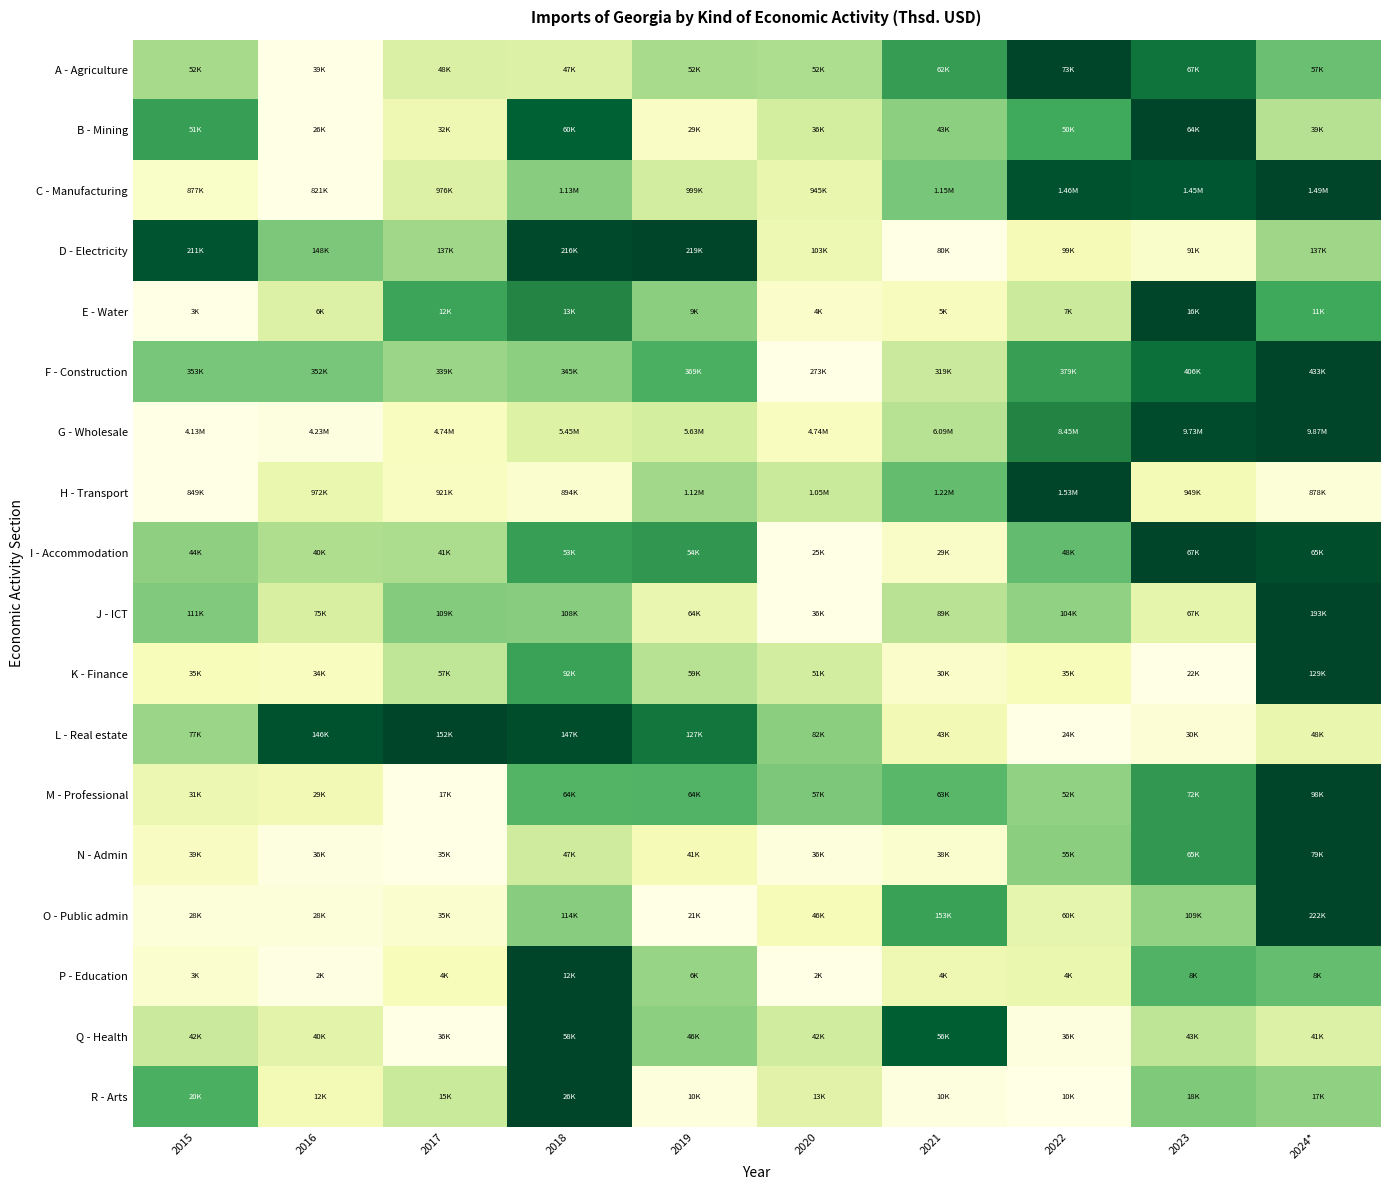

Reading right to left, list all the values displayed in this chart.

A - Agriculture: 2024*=0.5	2023=0.8	2022=1.0	2021=0.7	2020=0.4	2019=0.4	2018=0.2	2017=0.2	2016=0.0	2015=0.4
B - Mining: 2024*=0.4	2023=1.0	2022=0.6	2021=0.5	2020=0.3	2019=0.1	2018=0.9	2017=0.2	2016=0.0	2015=0.7
C - Manufacturing: 2024*=1.0	2023=0.9	2022=1.0	2021=0.5	2020=0.2	2019=0.3	2018=0.5	2017=0.2	2016=0.0	2015=0.1
D - Electricity: 2024*=0.4	2023=0.1	2022=0.1	2021=0.0	2020=0.2	2019=1.0	2018=1.0	2017=0.4	2016=0.5	2015=0.9
E - Water: 2024*=0.6	2023=1.0	2022=0.3	2021=0.1	2020=0.1	2019=0.5	2018=0.7	2017=0.6	2016=0.2	2015=0.0
F - Construction: 2024*=1.0	2023=0.8	2022=0.7	2021=0.3	2020=0.0	2019=0.6	2018=0.5	2017=0.4	2016=0.5	2015=0.5
G - Wholesale: 2024*=1.0	2023=1.0	2022=0.8	2021=0.3	2020=0.1	2019=0.3	2018=0.2	2017=0.1	2016=0.0	2015=0.0
H - Transport: 2024*=0.0	2023=0.1	2022=1.0	2021=0.5	2020=0.3	2019=0.4	2018=0.1	2017=0.1	2016=0.2	2015=0.0
I - Accommodation: 2024*=1.0	2023=1.0	2022=0.5	2021=0.1	2020=0.0	2019=0.7	2018=0.7	2017=0.4	2016=0.4	2015=0.4
J - ICT: 2024*=1.0	2023=0.2	2022=0.4	2021=0.3	2020=0.0	2019=0.2	2018=0.5	2017=0.5	2016=0.3	2015=0.5
K - Finance: 2024*=1.0	2023=0.0	2022=0.1	2021=0.1	2020=0.3	2019=0.3	2018=0.7	2017=0.3	2016=0.1	2015=0.1
L - Real estate: 2024*=0.2	2023=0.0	2022=0.0	2021=0.2	2020=0.5	2019=0.8	2018=1.0	2017=1.0	2016=1.0	2015=0.4
M - Professional: 2024*=1.0	2023=0.7	2022=0.4	2021=0.6	2020=0.5	2019=0.6	2018=0.6	2017=0.0	2016=0.2	2015=0.2
N - Admin: 2024*=1.0	2023=0.7	2022=0.5	2021=0.1	2020=0.0	2019=0.1	2018=0.3	2017=0.0	2016=0.0	2015=0.1
O - Public admin: 2024*=1.0	2023=0.4	2022=0.2	2021=0.7	2020=0.1	2019=0.0	2018=0.5	2017=0.1	2016=0.0	2015=0.0
P - Education: 2024*=0.5	2023=0.6	2022=0.2	2021=0.2	2020=0.0	2019=0.4	2018=1.0	2017=0.1	2016=0.0	2015=0.1
Q - Health: 2024*=0.2	2023=0.3	2022=0.0	2021=0.9	2020=0.3	2019=0.4	2018=1.0	2017=0.0	2016=0.2	2015=0.3
R - Arts: 2024*=0.4	2023=0.5	2022=0.0	2021=0.0	2020=0.2	2019=0.0	2018=1.0	2017=0.3	2016=0.1	2015=0.6